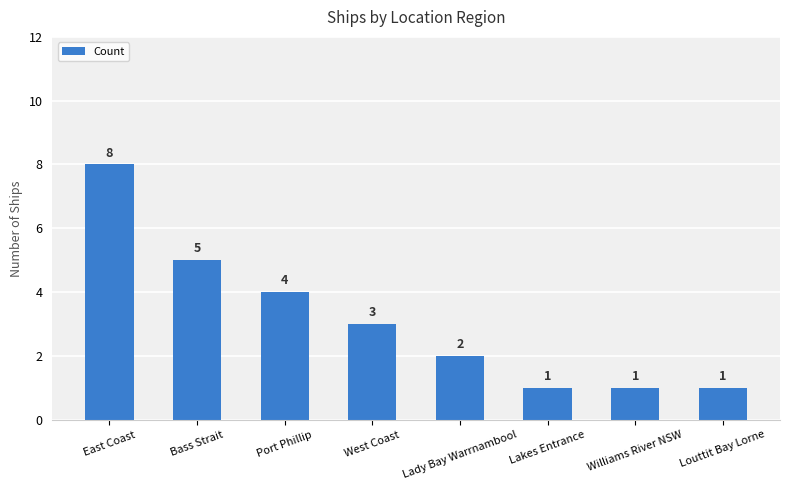

What is the label of the 1st bar from the right?

Louttit Bay Lorne